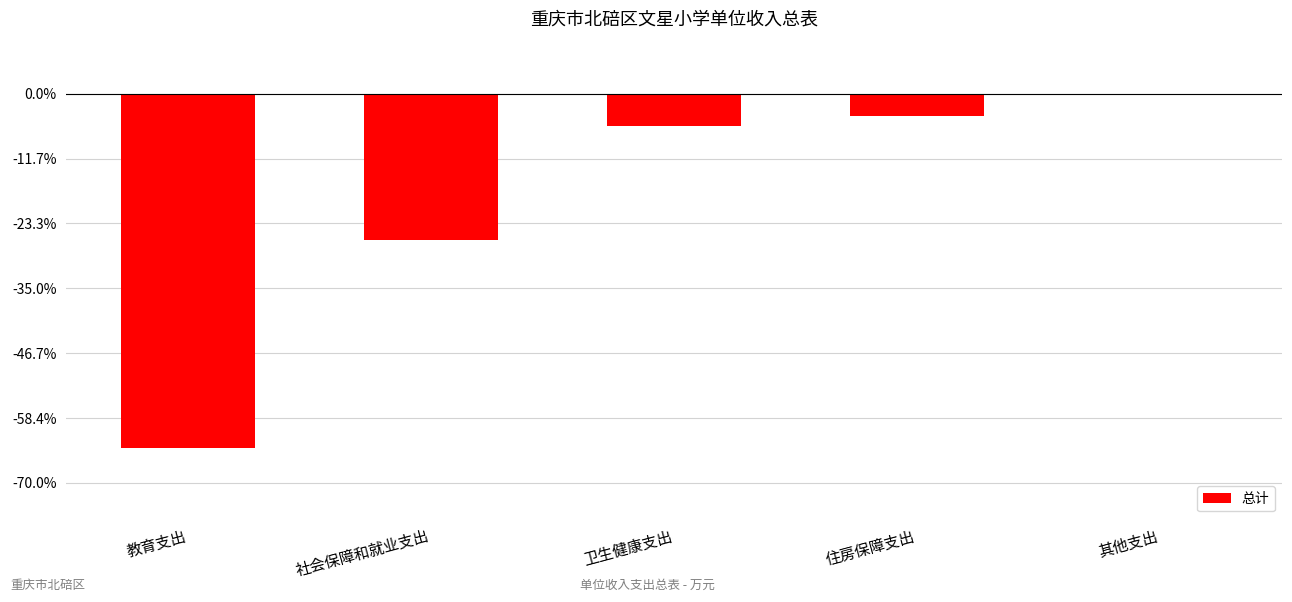

Are the bars horizontal?

No